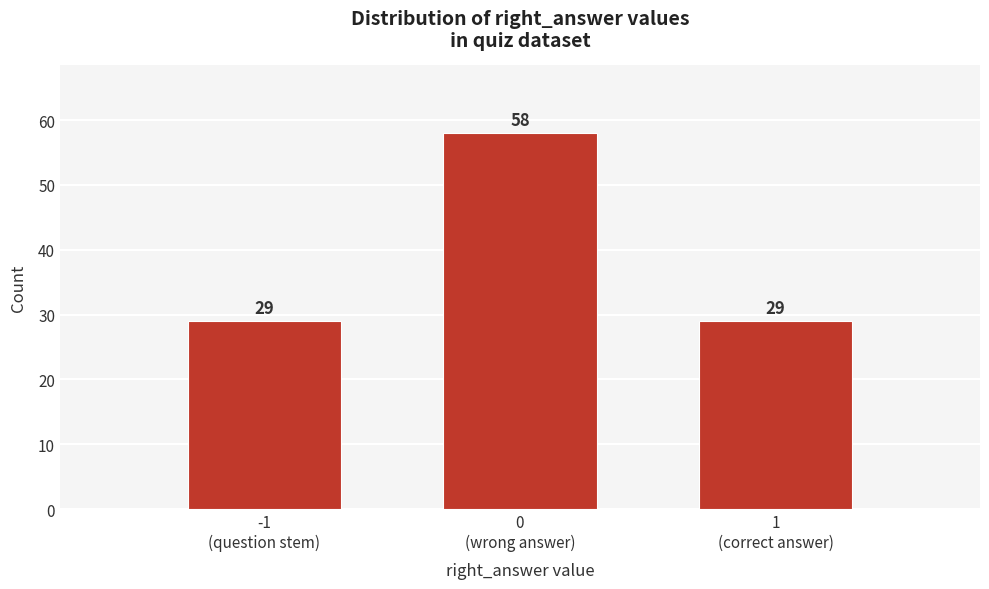

Reading left to right, what are all the values shown in this chart?

29	58	29